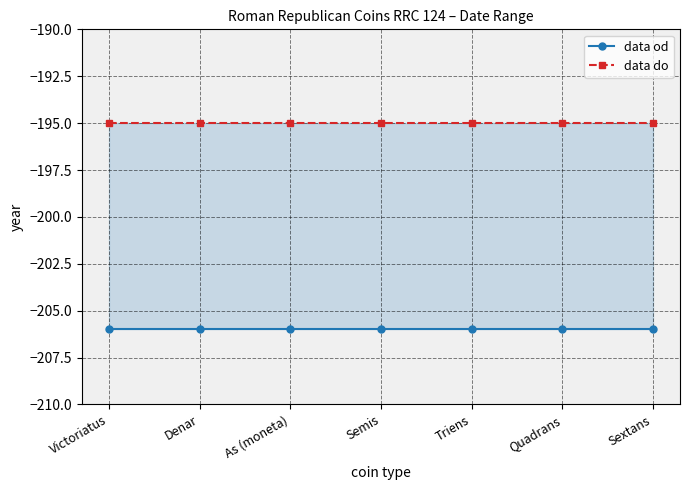

What is the maximum value shown in the chart?

-195